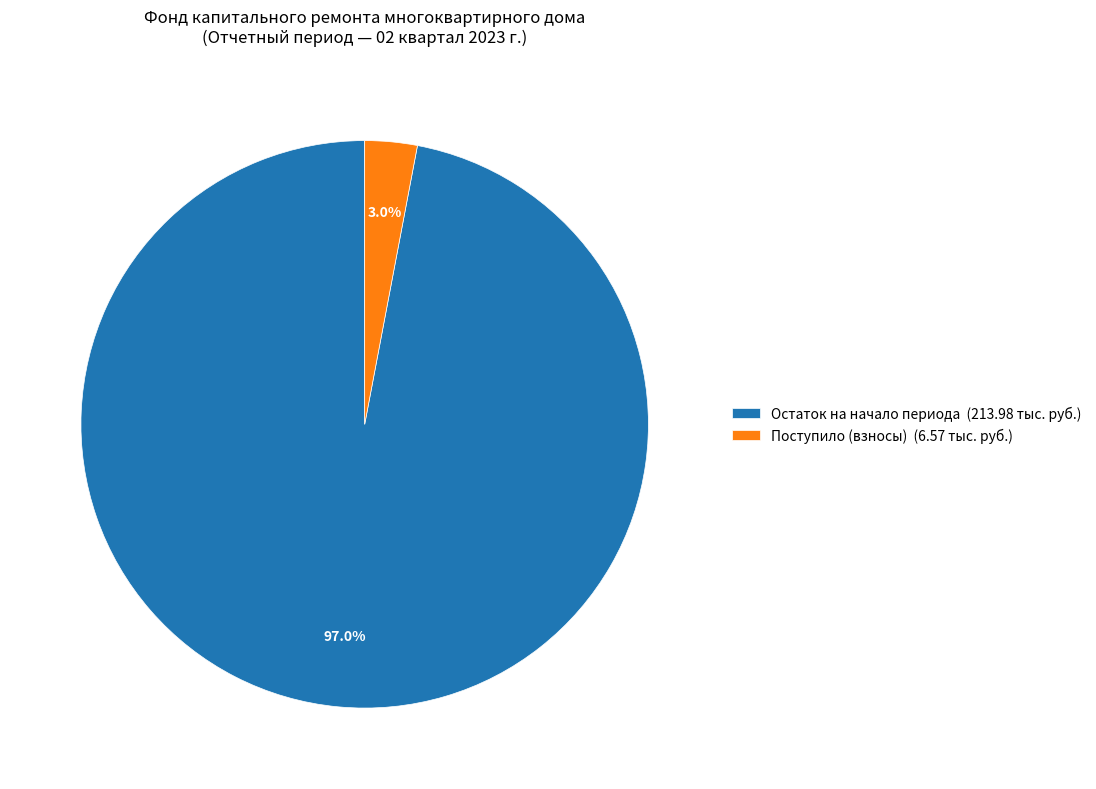

Which slice is the smallest?

Поступило (взносы) (6.57 тыс. руб.)